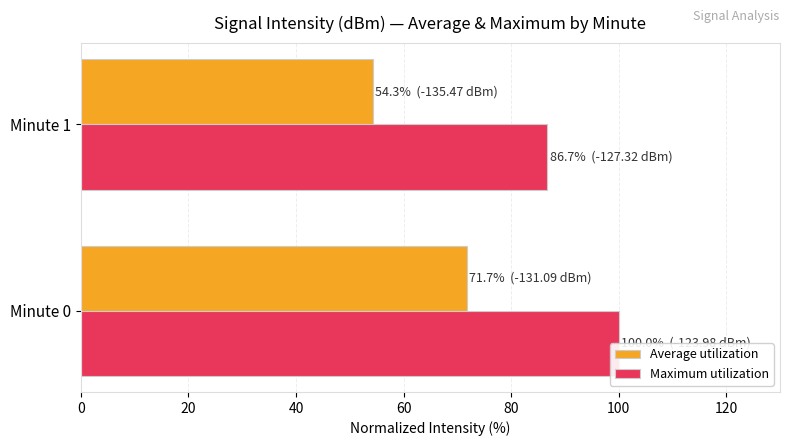

Rank the categories by Maximum utilization value from lowest to highest.

Minute 1, Minute 0